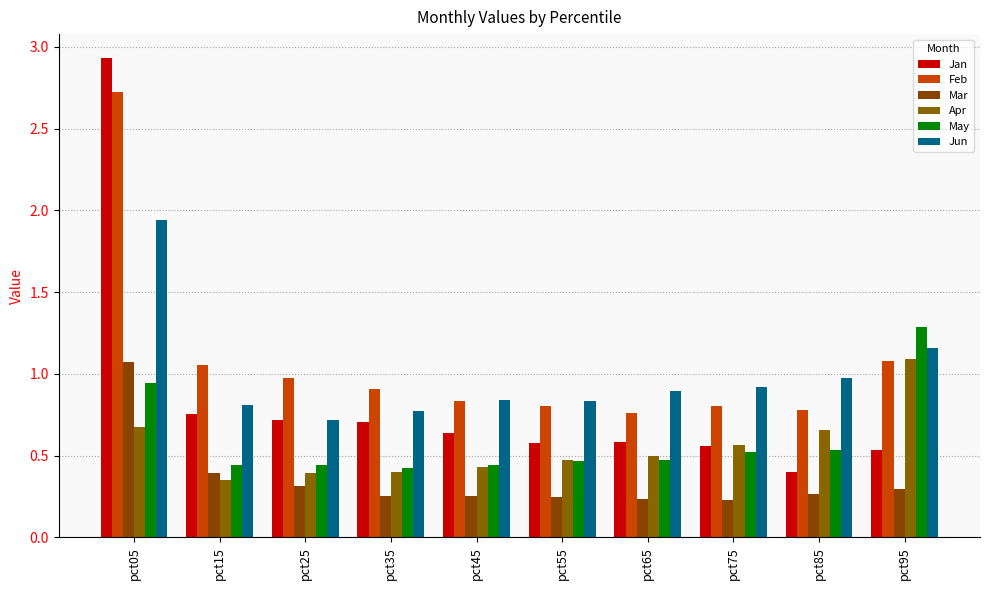

Is the value of May at pct45 greater than the value of Apr at pct55?

No